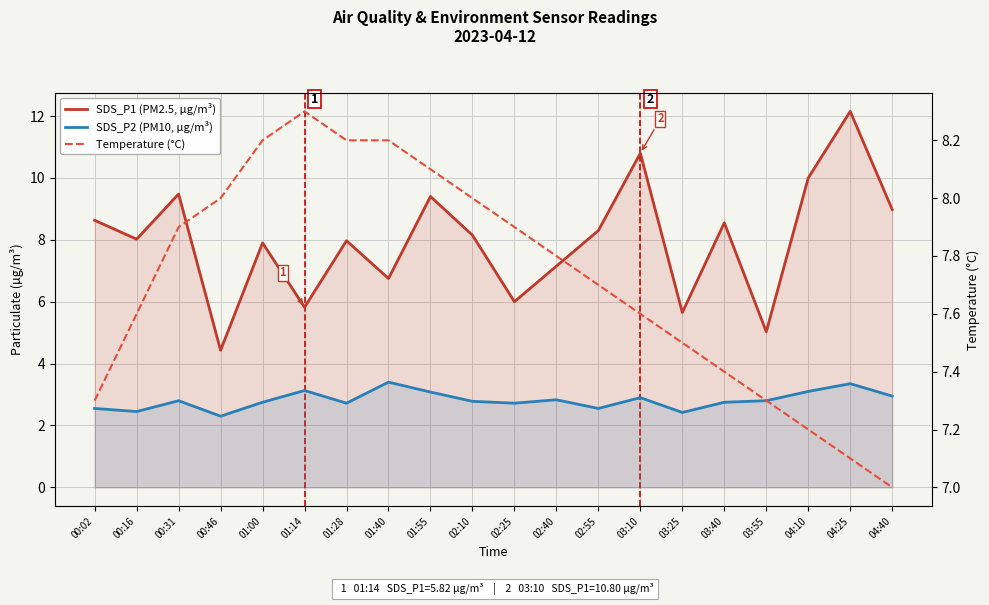

Reading left to right, what are all the values shown in this chart?

SDS_P1 (PM2.5, µg/m³): 8.6	8.0	9.5	4.4	7.9	5.8	8.0	6.8	9.4	8.2	6.0	7.2	8.3	10.8	5.7	8.6	5.0	10.0	12.2	9.0
SDS_P2 (PM10, µg/m³): 2.5	2.5	2.8	2.3	2.8	3.1	2.7	3.4	3.1	2.8	2.7	2.8	2.5	2.9	2.4	2.8	2.8	3.1	3.4	3.0
Temperature (°C): 7.3	7.6	7.9	8.0	8.2	8.3	8.2	8.2	8.1	8.0	7.9	7.8	7.7	7.6	7.5	7.4	7.3	7.2	7.1	7.0